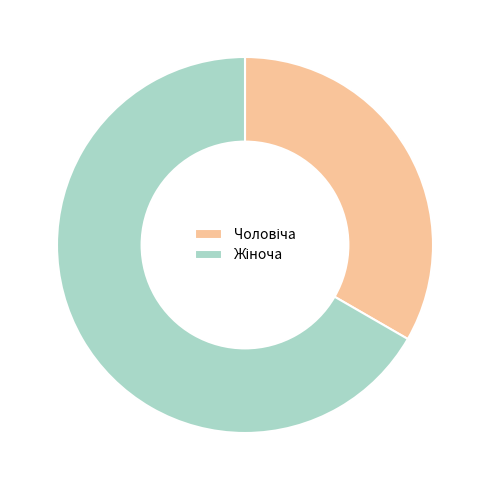

Is there a majority slice in this chart?

Yes